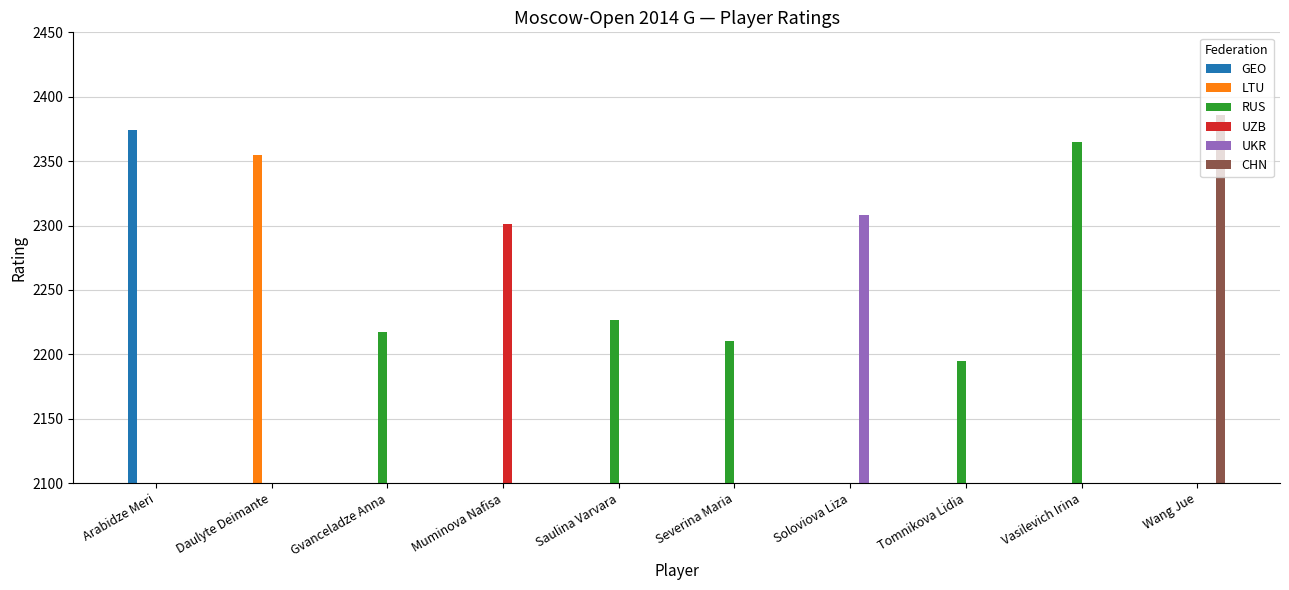

Rank the series at Muminova Nafisa from highest to lowest value.

UZB, GEO, LTU, RUS, UKR, CHN